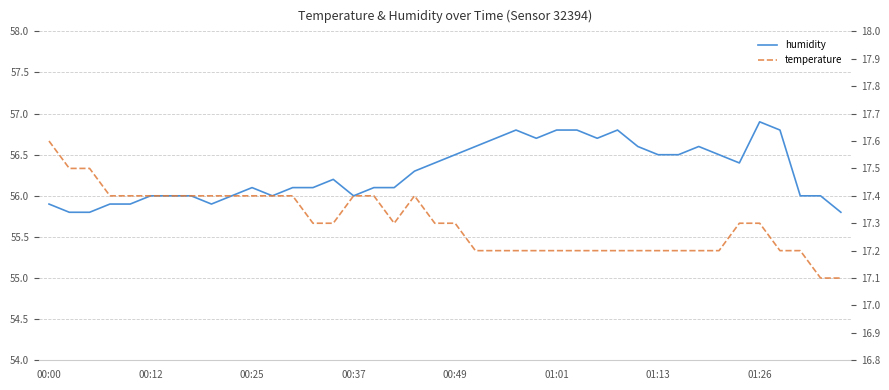

True or false: humidity and temperature cross at least once.

False